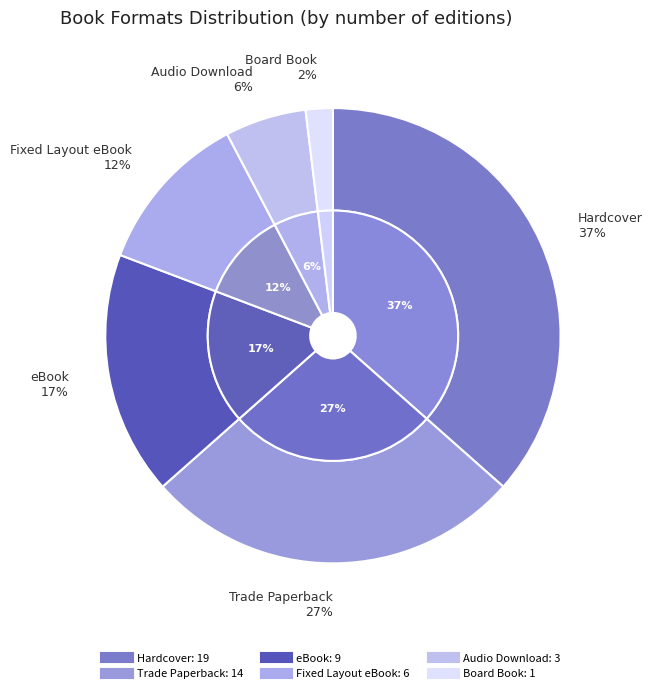

What percentage is the eBook slice, to the nearest percent?

17%